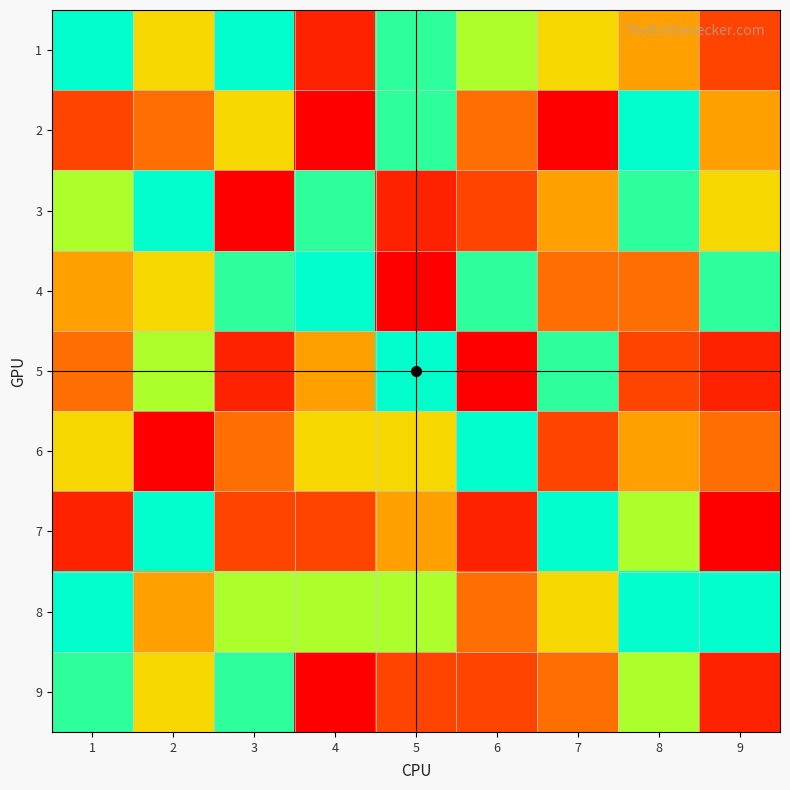

Reading left to right, what are all the values shown in this chart?

1: 1=9	2=6	3=9	4=2	5=8	6=7	7=6	8=5	9=3
2: 1=3	2=4	3=6	4=1	5=8	6=4	7=1	8=9	9=5
3: 1=7	2=9	3=1	4=8	5=2	6=3	7=5	8=8	9=6
4: 1=5	2=6	3=8	4=9	5=1	6=8	7=4	8=4	9=8
5: 1=4	2=7	3=2	4=5	5=9	6=1	7=8	8=3	9=2
6: 1=6	2=1	3=4	4=6	5=6	6=9	7=3	8=5	9=4
7: 1=2	2=9	3=3	4=3	5=5	6=2	7=9	8=7	9=1
8: 1=9	2=5	3=7	4=7	5=7	6=4	7=6	8=9	9=9
9: 1=8	2=6	3=8	4=1	5=3	6=3	7=4	8=7	9=2